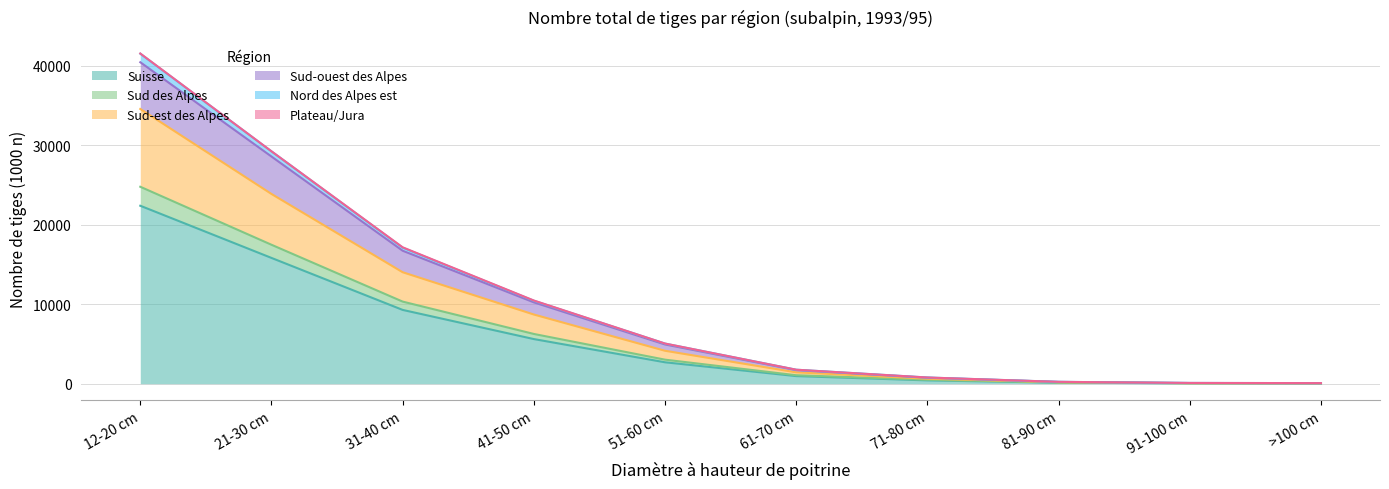

What is the difference between the Nord des Alpes est values at 71-80 cm and >100 cm?

706